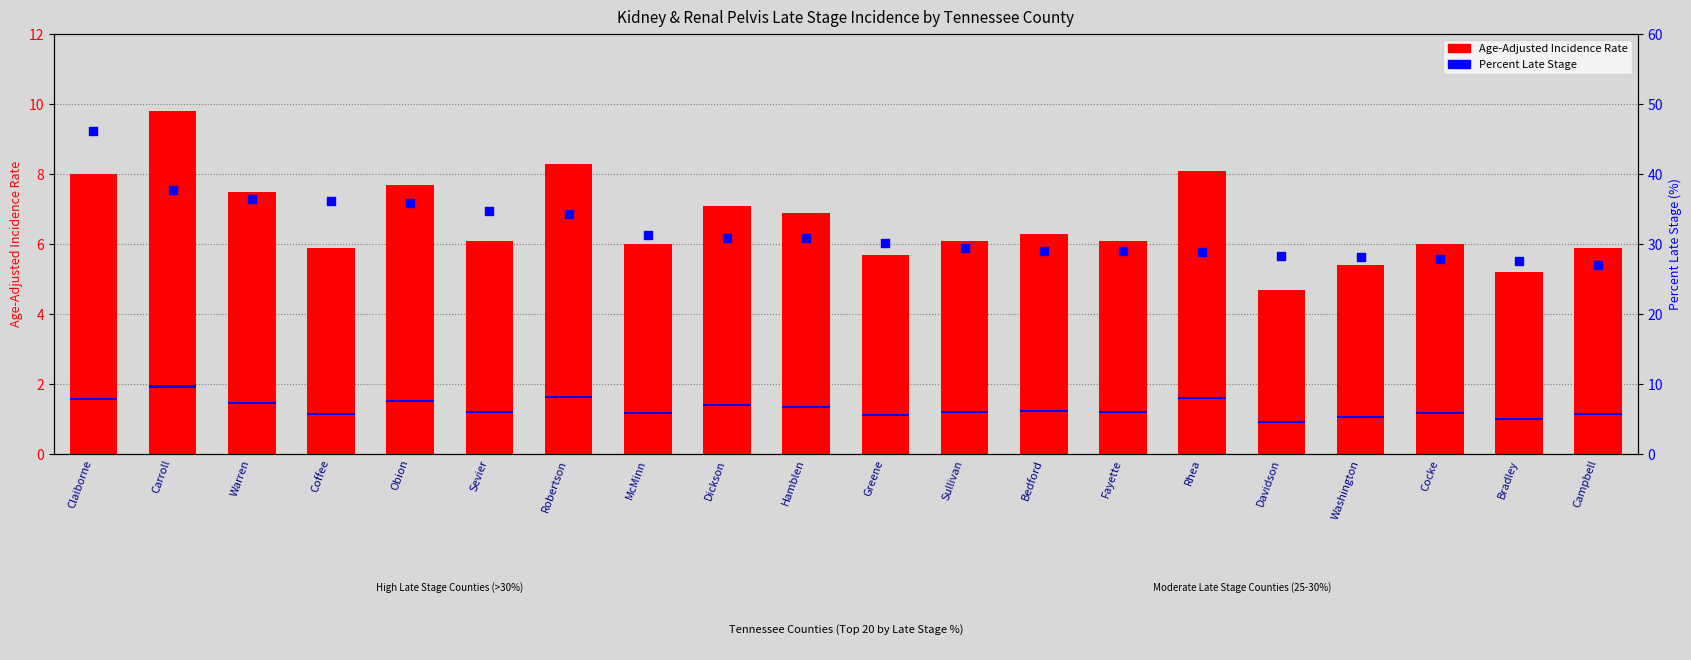

Is the value of Percent Late Stage at Washington greater than the value of Age-Adjusted Incidence Rate at Coffee?

No